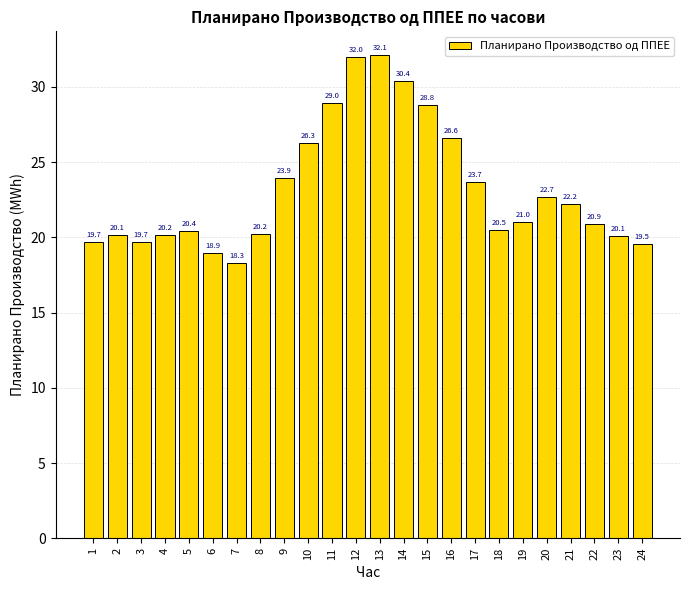

Read the value at 4.

20.2